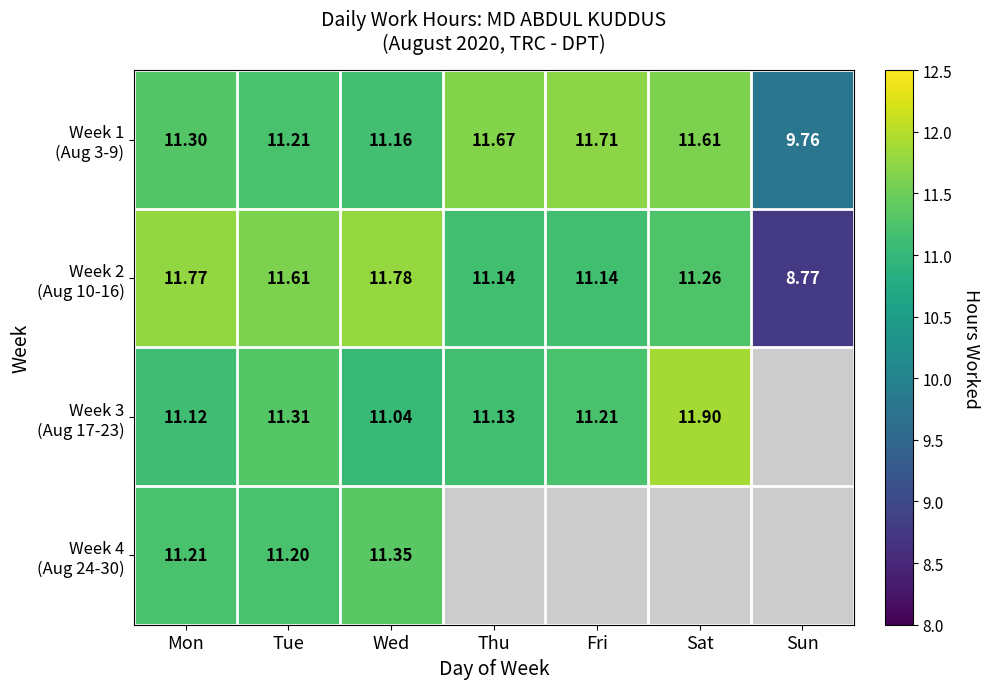

At which category is the sum across all series the highest?

Mon